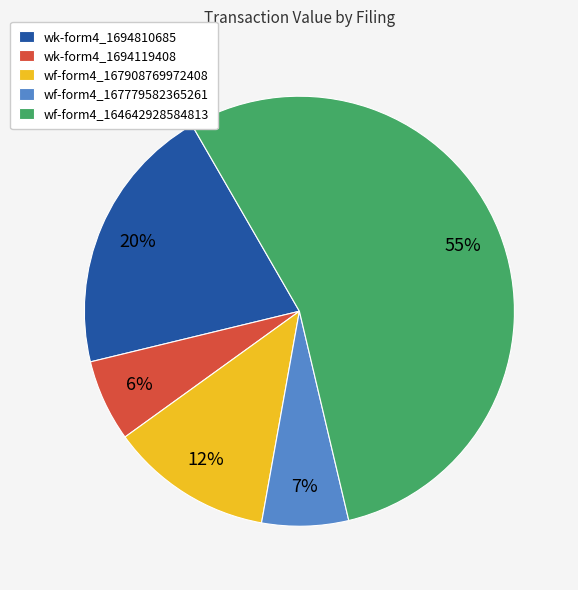

Which category has the biggest portion of the pie?

wf-form4_164642928584813